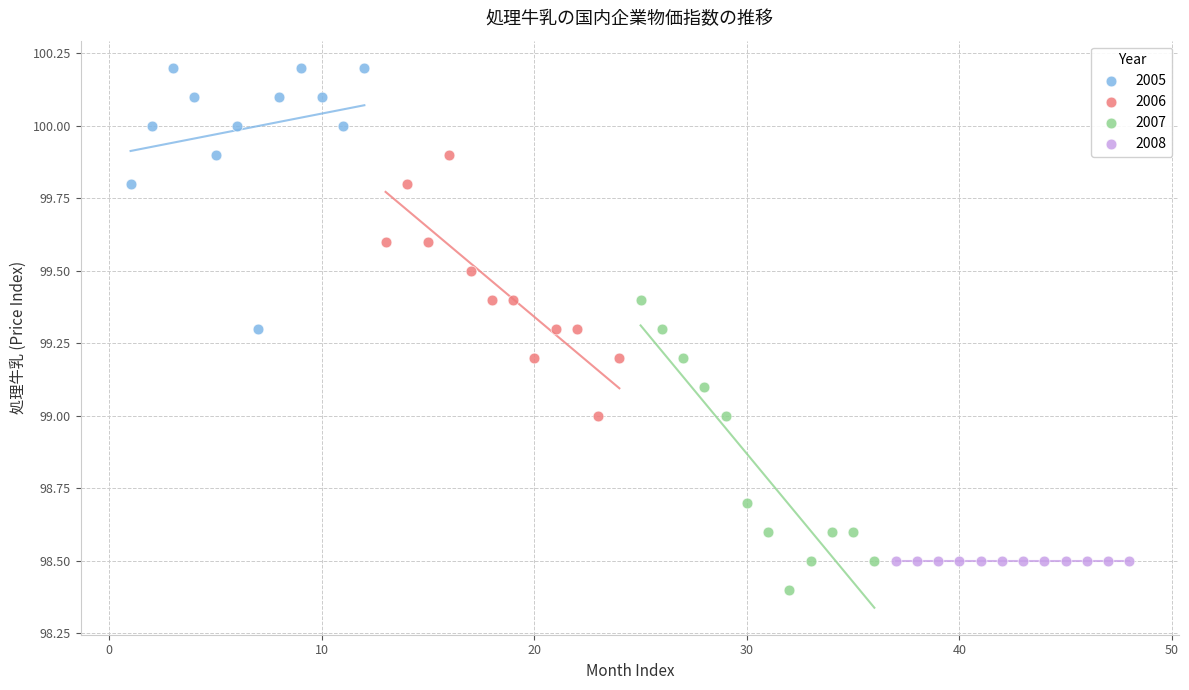

Which series reaches the maximum Y coordinate?

2005